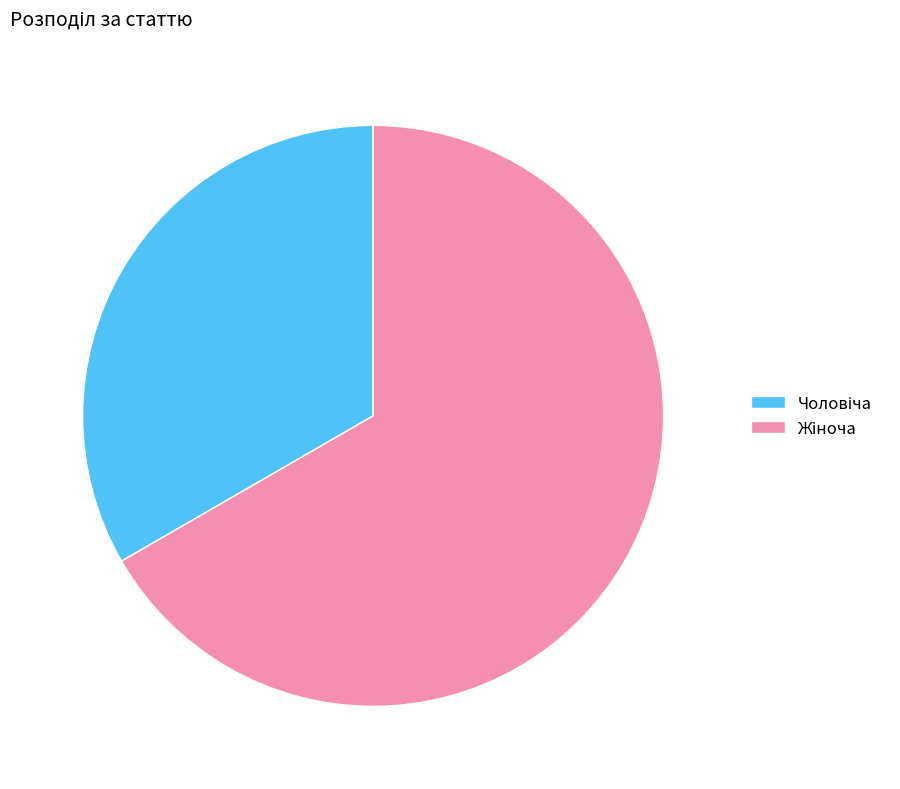

How many slices are in this pie chart?

2